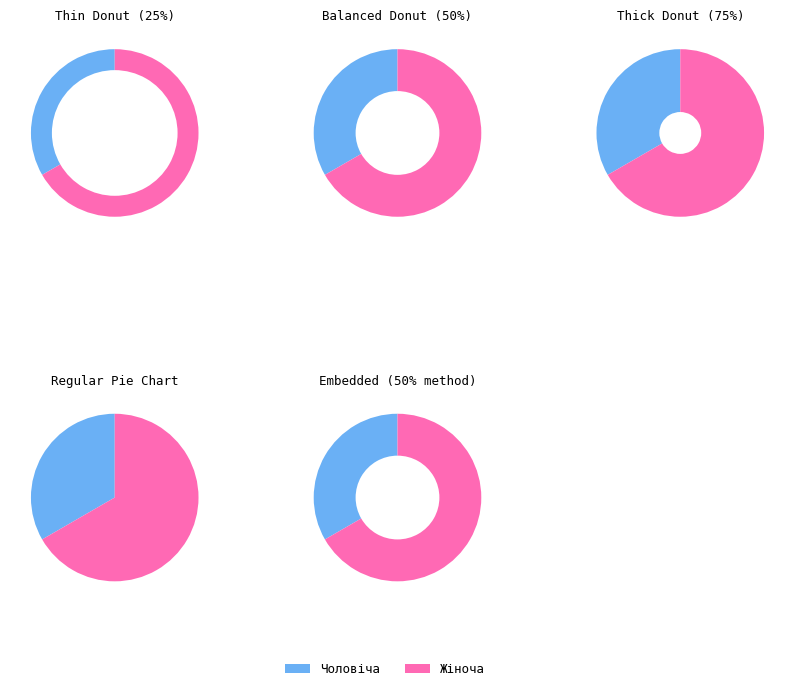

Combined, do Чоловіча and Жіноча account for over 50%?

Yes